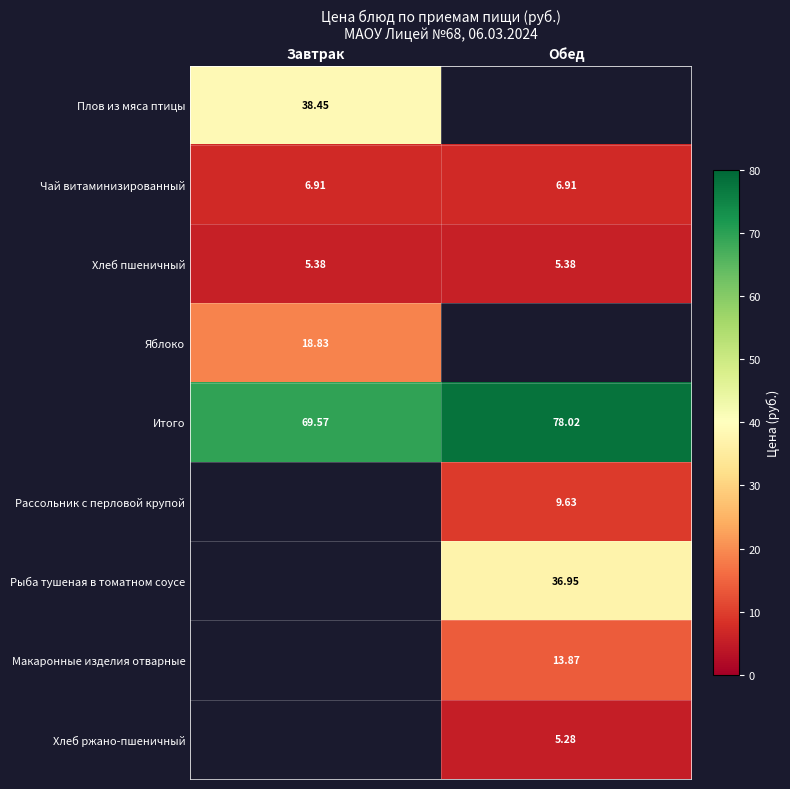

What is the spread (max minus min) of values at Завтрак?

64.2